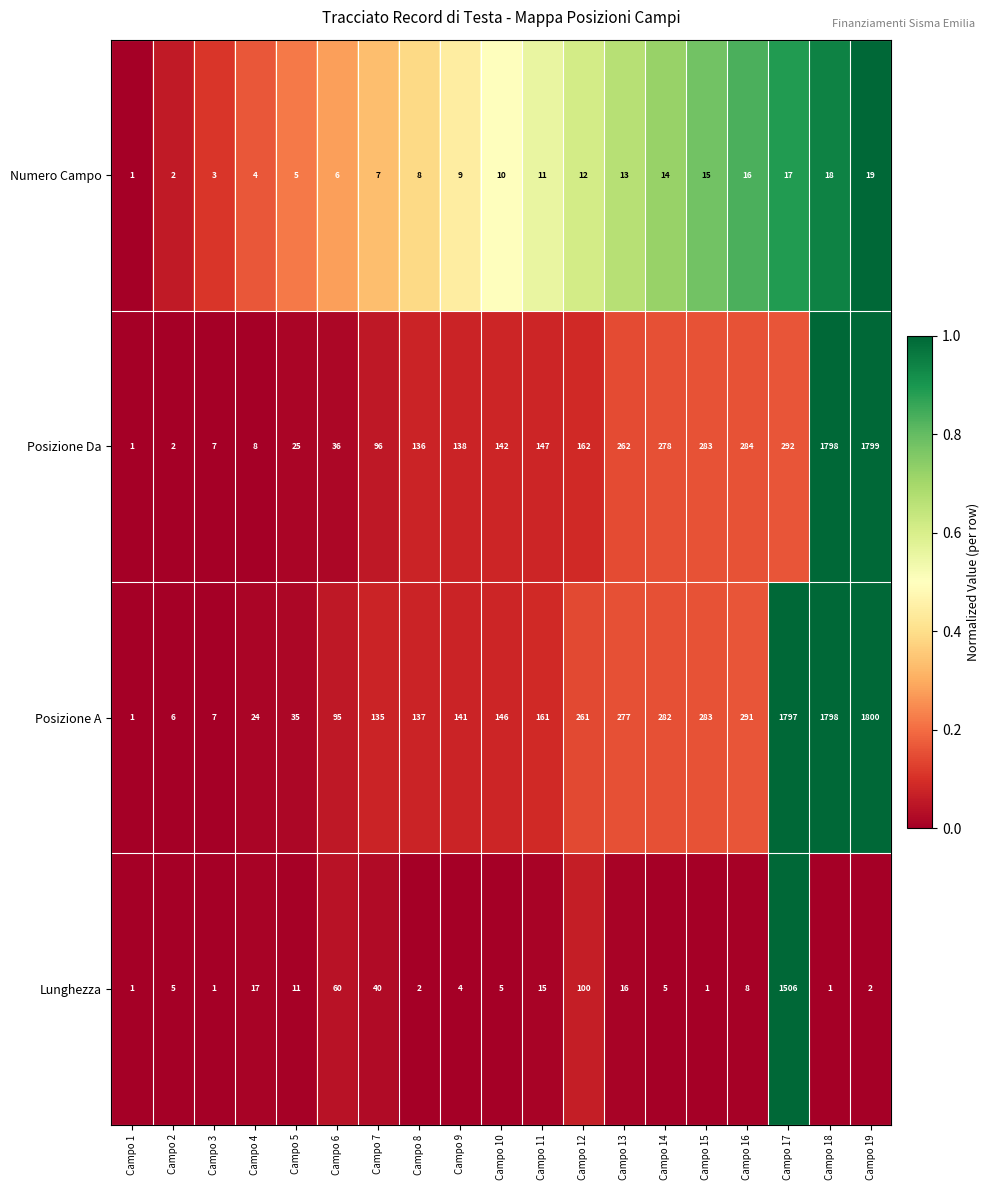

What is the sum of all Posizione Da values?

5896